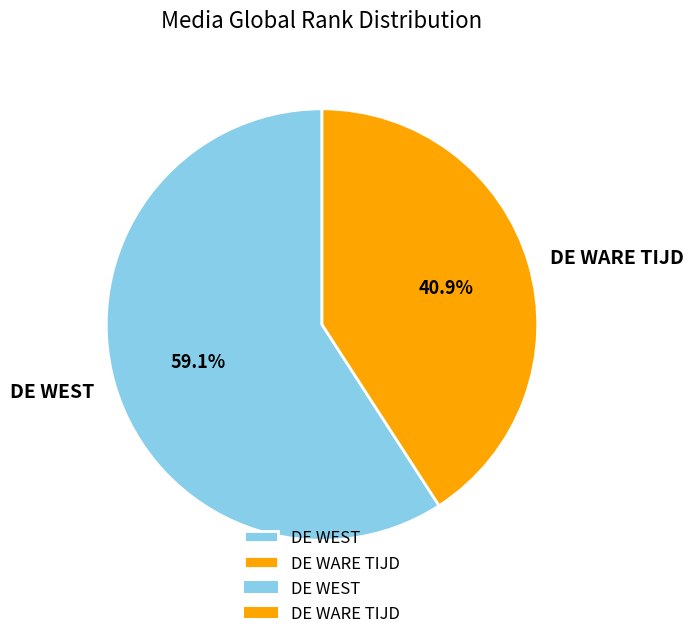

What percentage is the DE WEST slice, to the nearest percent?

59%